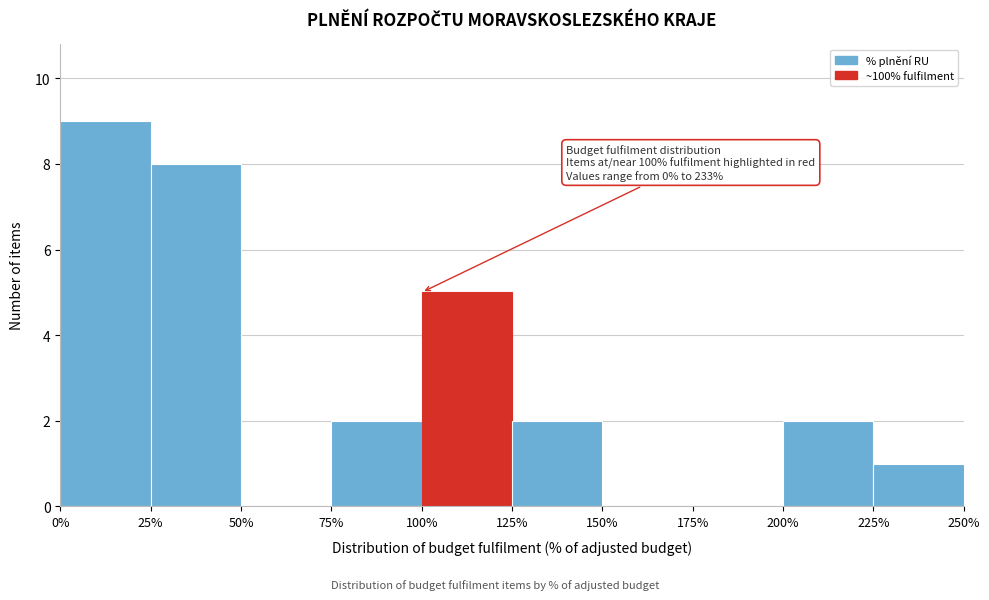

Which range on the x-axis has the tallest bar?

0% to 25%